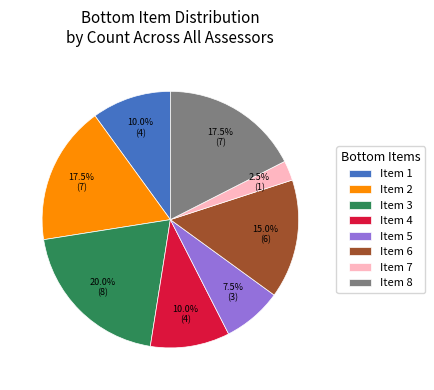

Approximately how many times larger is the value at Item 3 compared to Item 2?

1.1